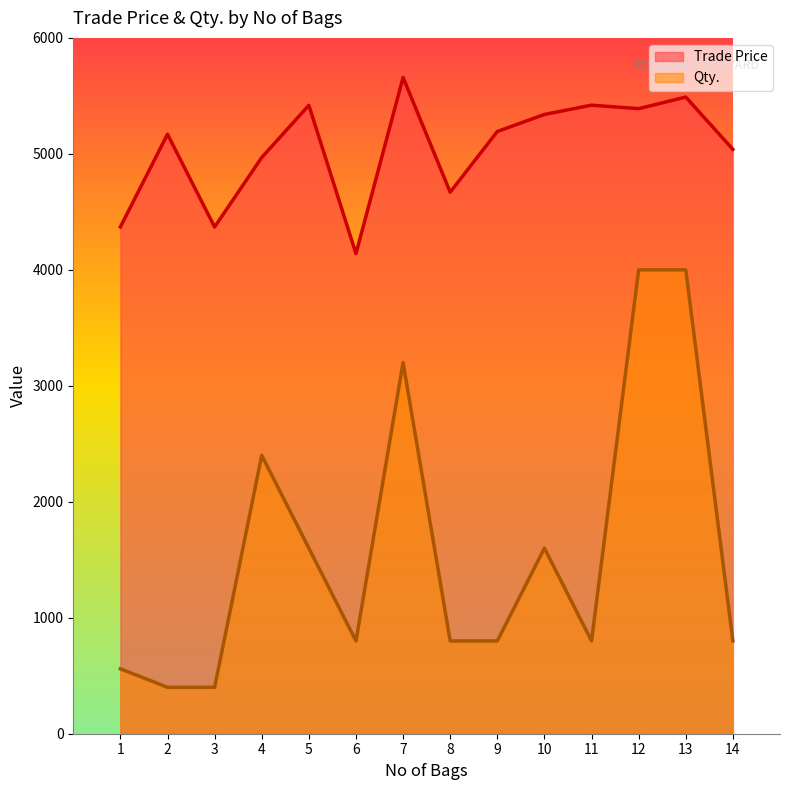

What is the value of the Qty. point at the 12th from the left?

4000.0